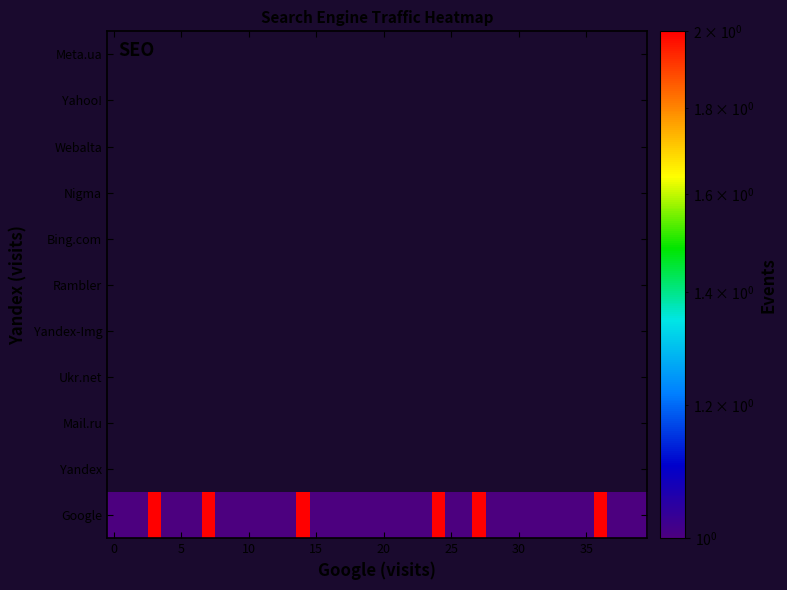

Count the number of data series in this chart.

11